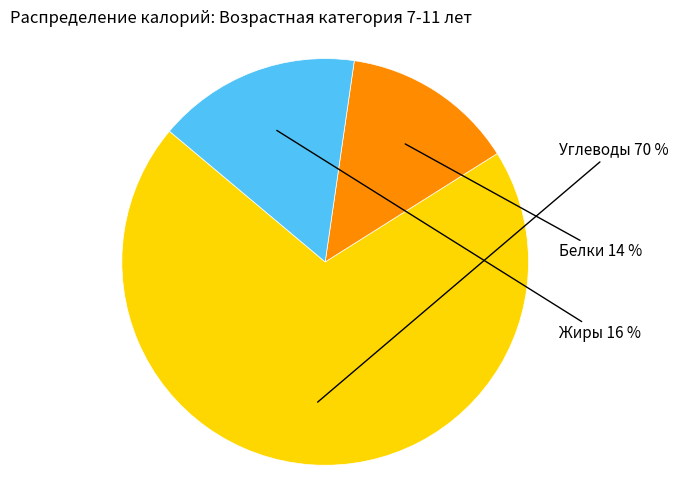

To the nearest percent, what portion does Жиры represent?

16%